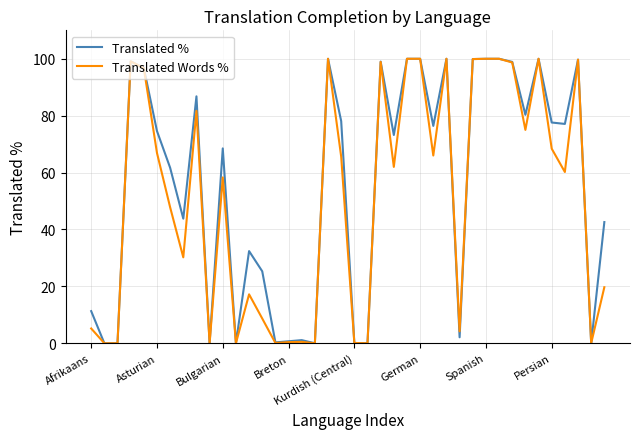

Which series has the largest total across all categories?

Translated %